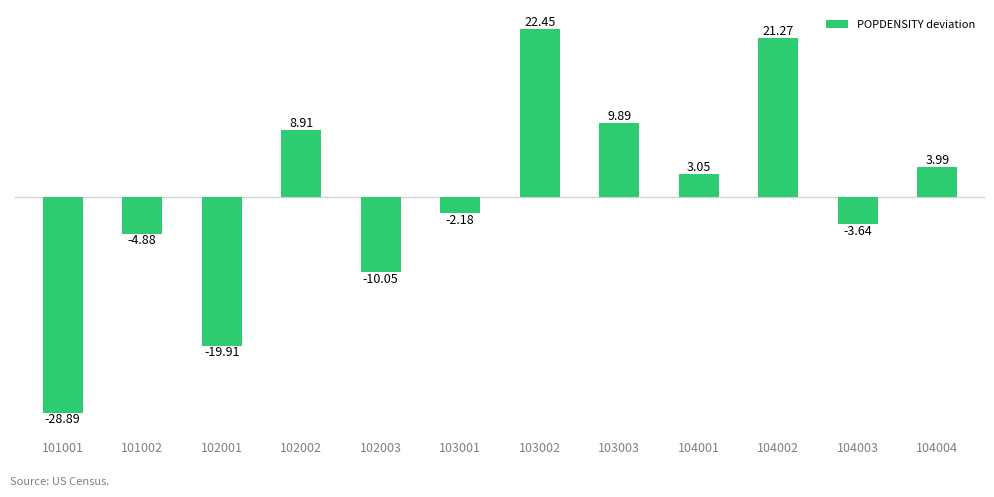

What is the change in value from 103001 to 104001?

+5.2